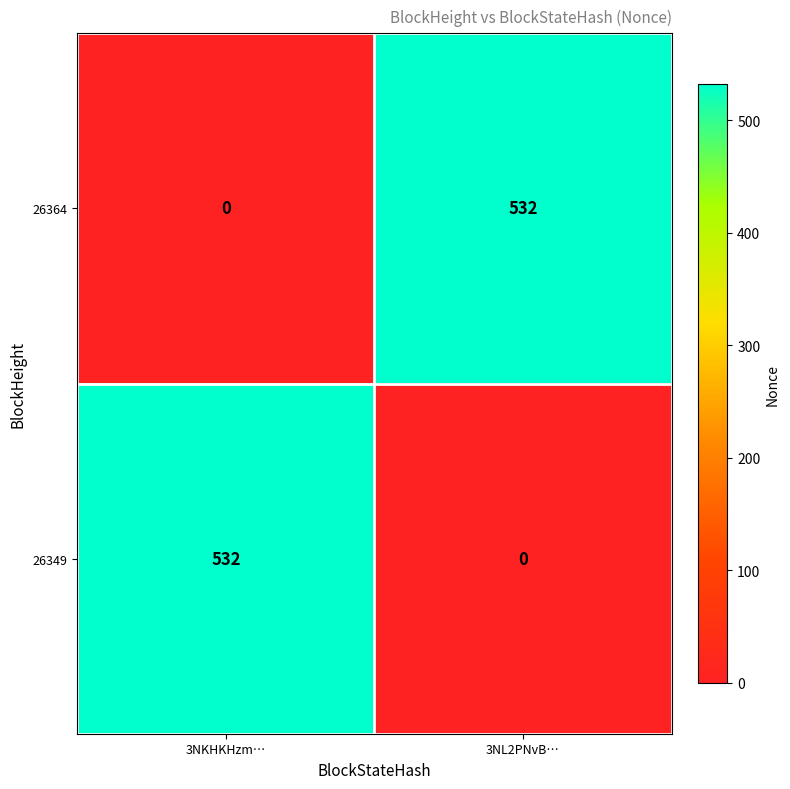

True or false: 26349 has a value of 118 at 3NKHKHzm….

False